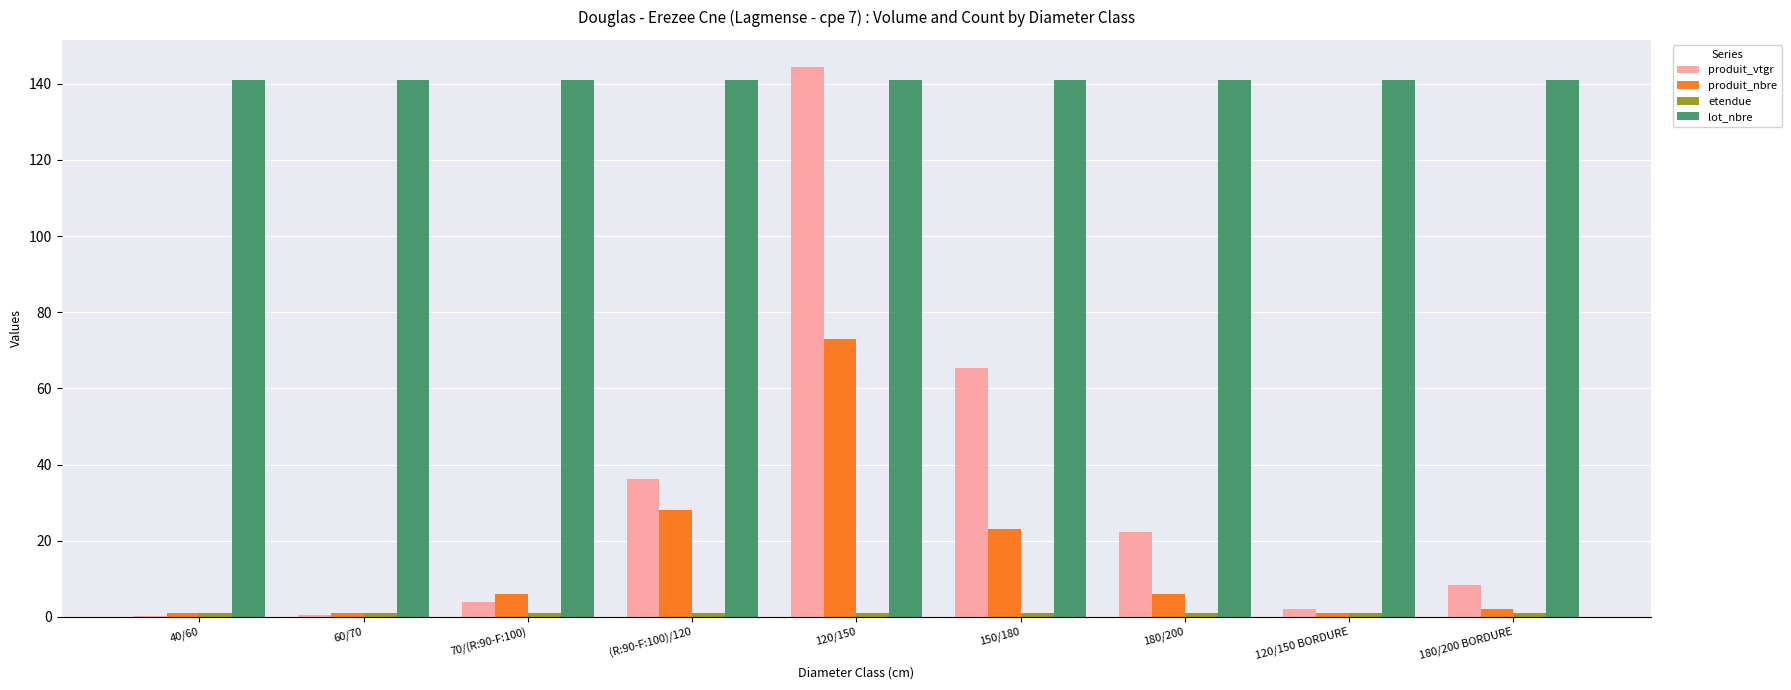

Which series changed the most between 40/60 and (R:90-F:100)/120?

produit_vtgr